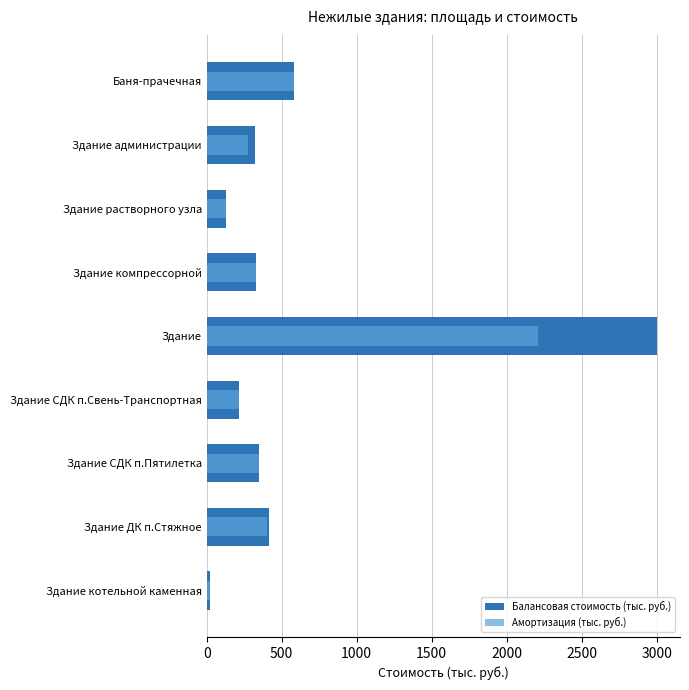

Does the chart contain stacked bars?

No